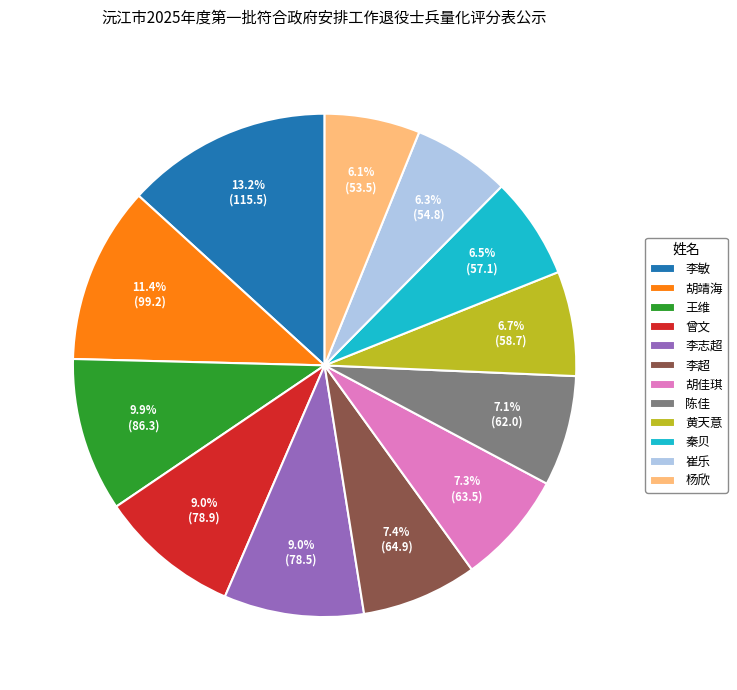

True or false: 李超 accounts for 17% of the total.

False